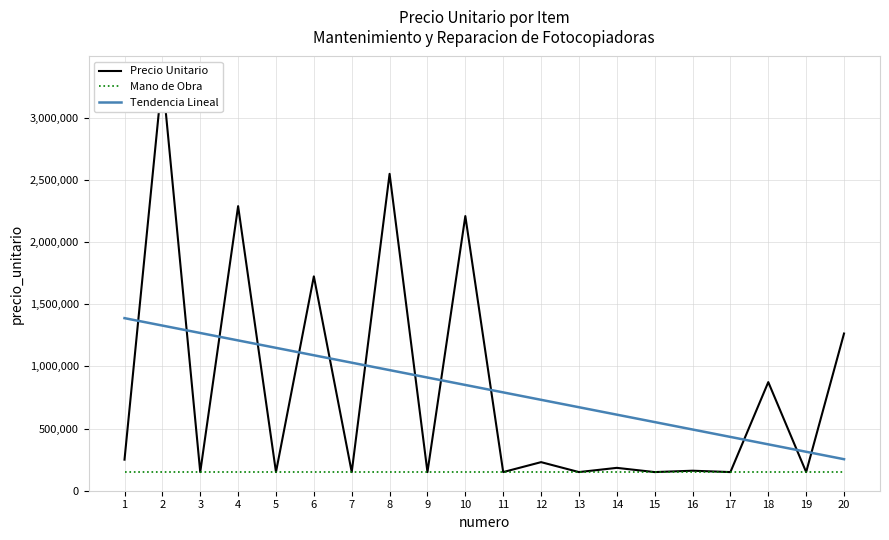

Reading left to right, list all the values displayed in this chart.

Precio Unitario: 1=250000.0	2=3335000.0	3=150000.0	4=2290000.0	5=150000.0	6=1725000.0	7=150000.0	8=2550000.0	9=150000.0	10=2210000.0	11=150000.0	12=230000.0	13=150000.0	14=184000.0	15=150000.0	16=161000.0	17=150000.0	18=874000.0	19=150000.0	20=1265000.0
Mano de Obra: 1=150000.0	2=150000.0	3=150000.0	4=150000.0	5=150000.0	6=150000.0	7=150000.0	8=150000.0	9=150000.0	10=150000.0	11=150000.0	12=150000.0	13=150000.0	14=150000.0	15=150000.0	16=150000.0	17=150000.0	18=150000.0	19=150000.0	20=150000.0
Tendencia Lineal: 1=1388742.9	2=1329001.5	3=1269260.2	4=1209518.8	5=1149777.4	6=1090036.1	7=1030294.7	8=970553.4	9=910812.0	10=851070.7	11=791329.3	12=731588.0	13=671846.6	14=612105.3	15=552363.9	16=492622.6	17=432881.2	18=373139.8	19=313398.5	20=253657.1